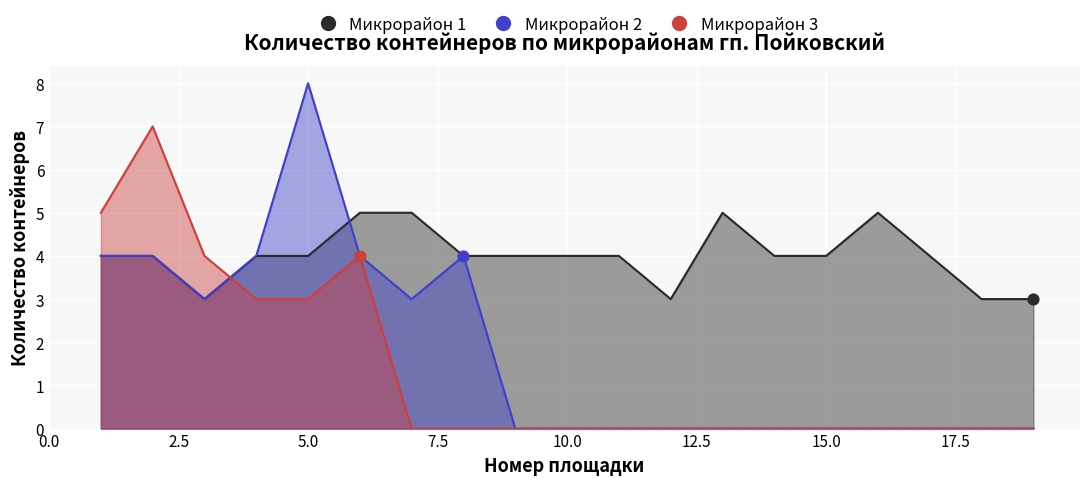

What is the total value across all series at 1?

13